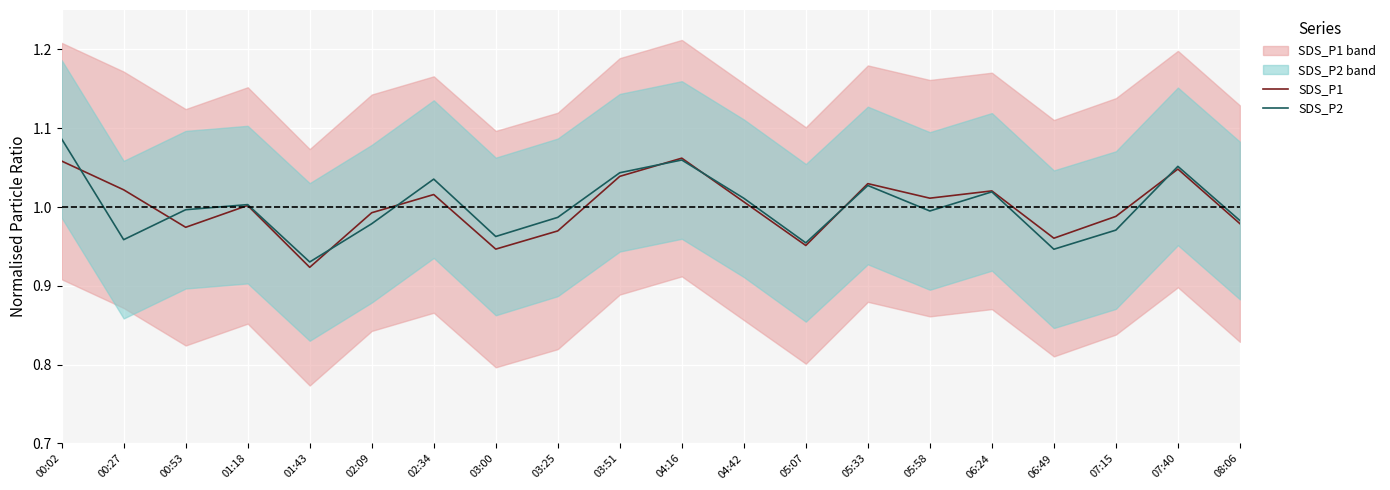

At which category does the chart reach its peak across all series?

00:02